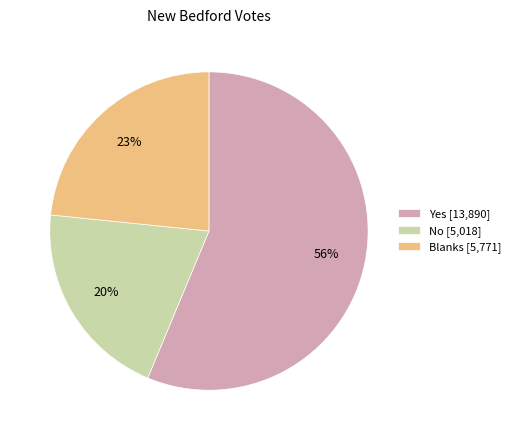

Which slice is the smallest?

No